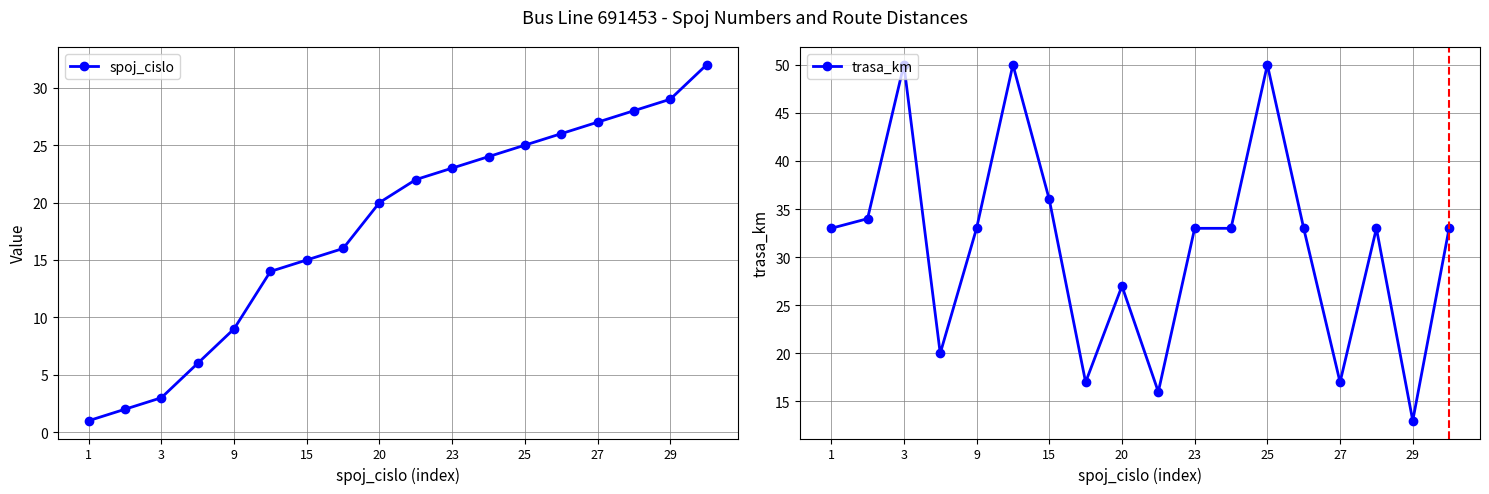

How many categories are shown in the chart?

18